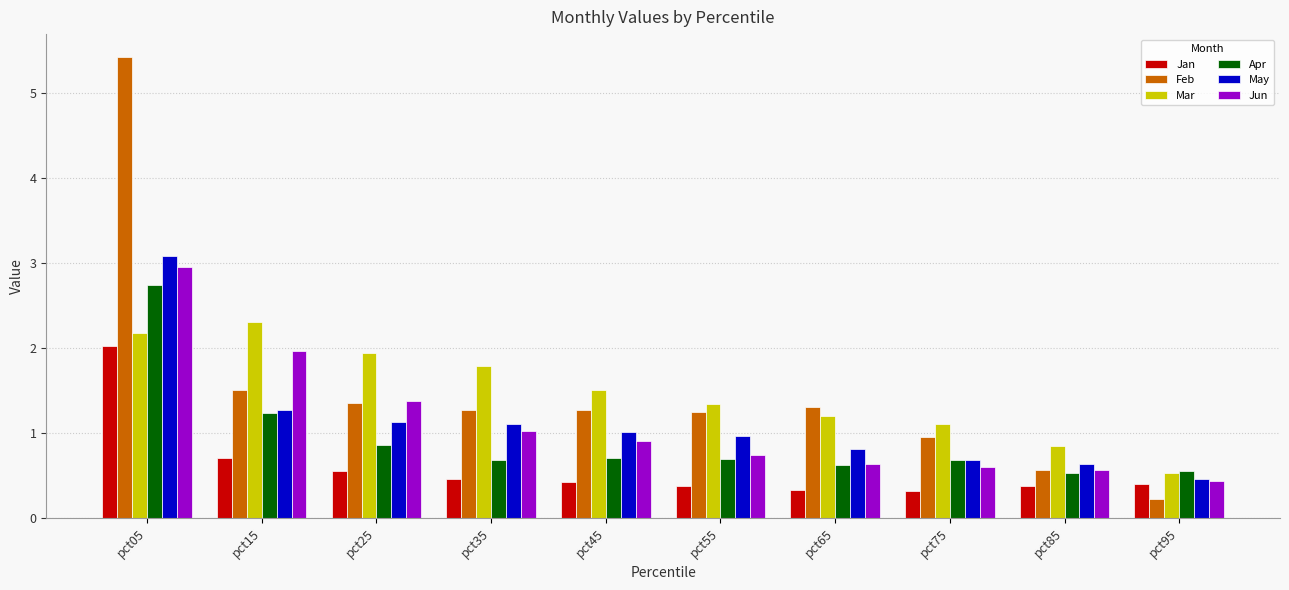

What is the maximum value shown in the chart?

5.4